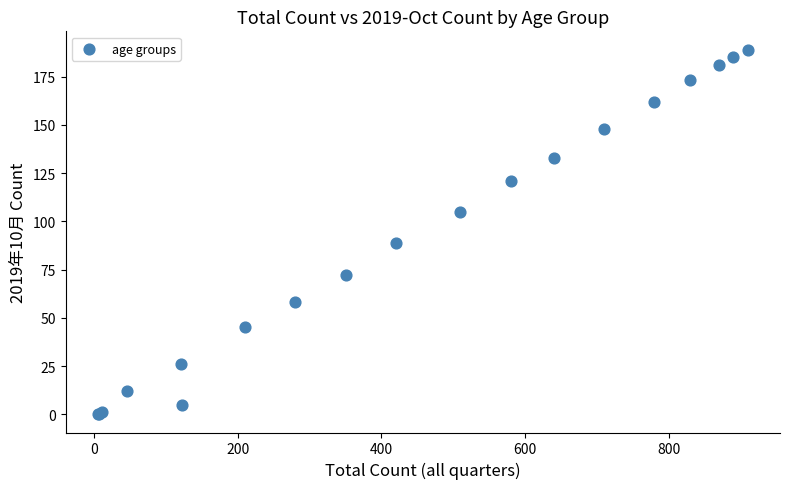

What Y value in the scatter plot is closest to 94?

89